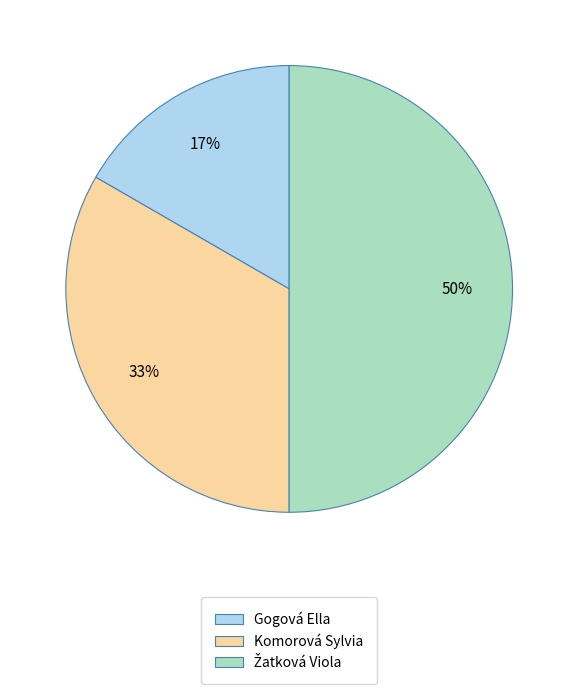

Which slice is the smallest?

Gogová Ella